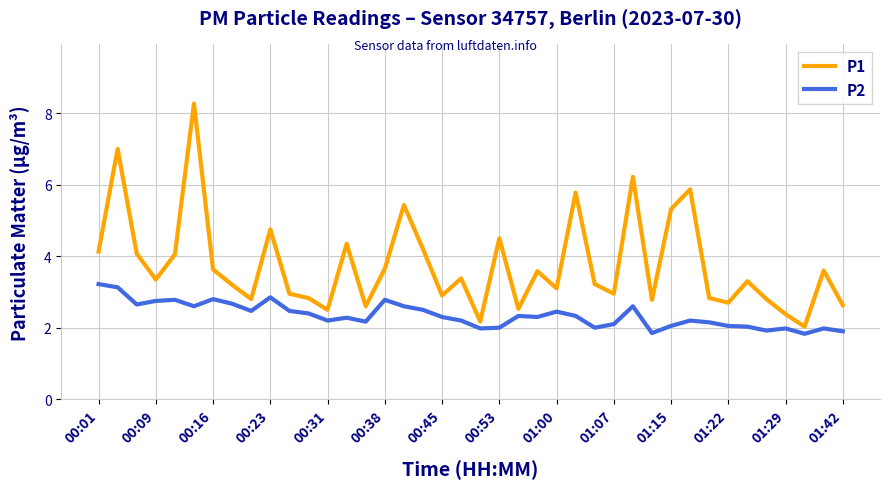

Rank the series by their maximum value, from lowest to highest.

P2, P1